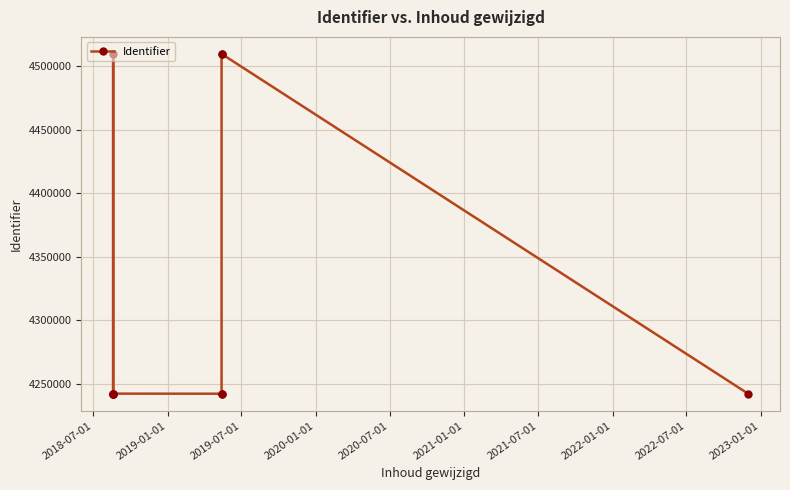

What is the minimum value shown in the chart?

4242266